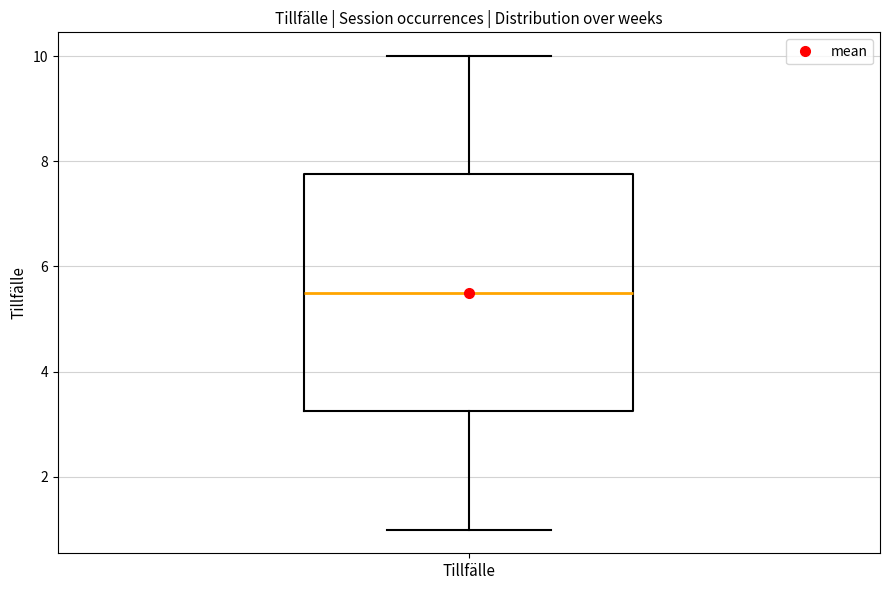

Transcribe this box plot: give where the median line is, the range the box spans, and where the two whiskers end, as read against the y-axis. The values are not printed on the chart, so give them approximately, as read against the axis.

median 5.6, box 3.2 to 7.8, whiskers 1.0 to 10.0